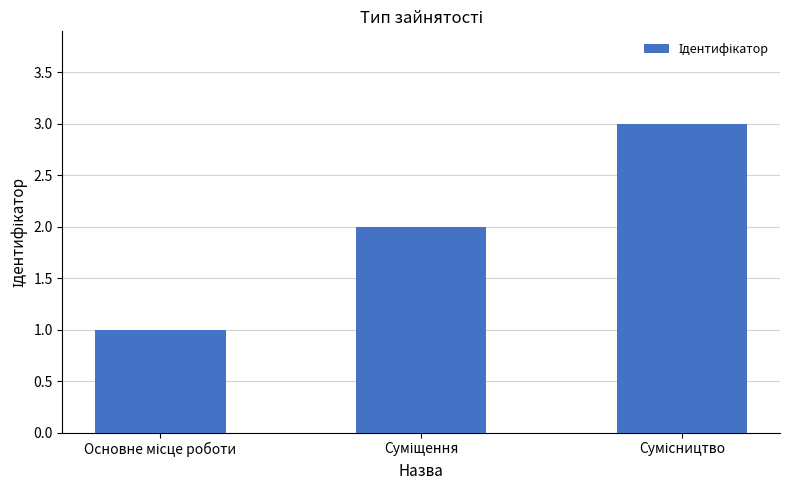

What is the value of the 2nd bar from the left?

2